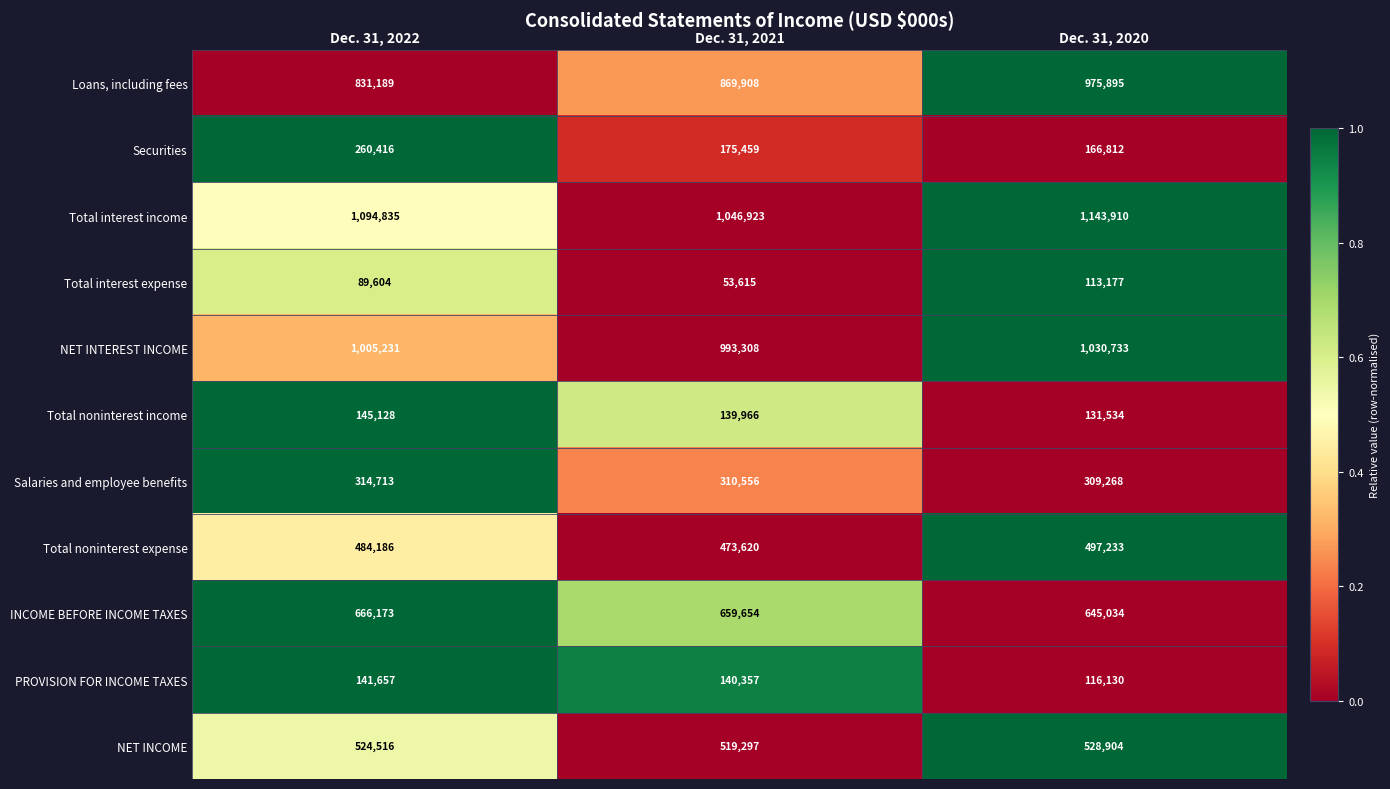

What is the lowest value of the NET INCOME series?

519297